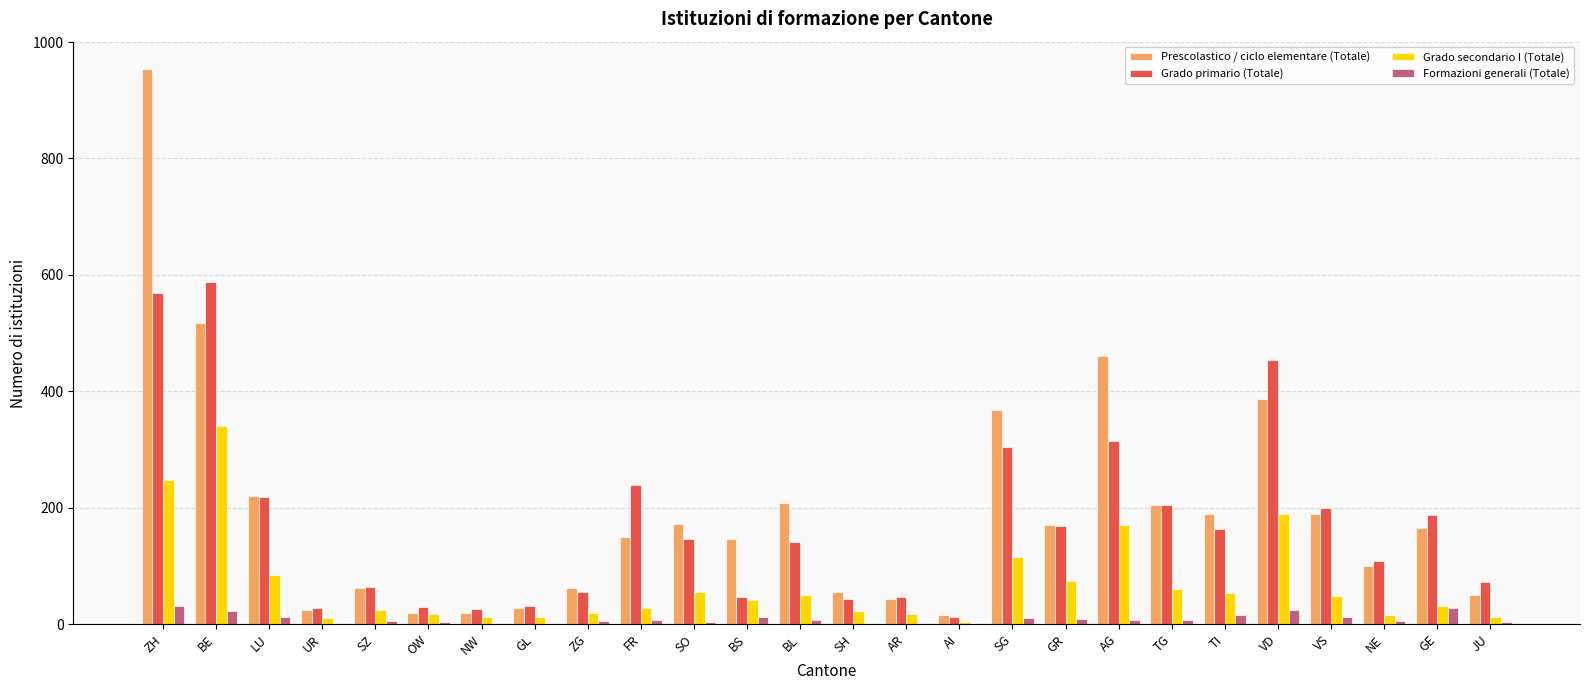

Which series changed the most between FR and JU?

Grado primario (Totale)